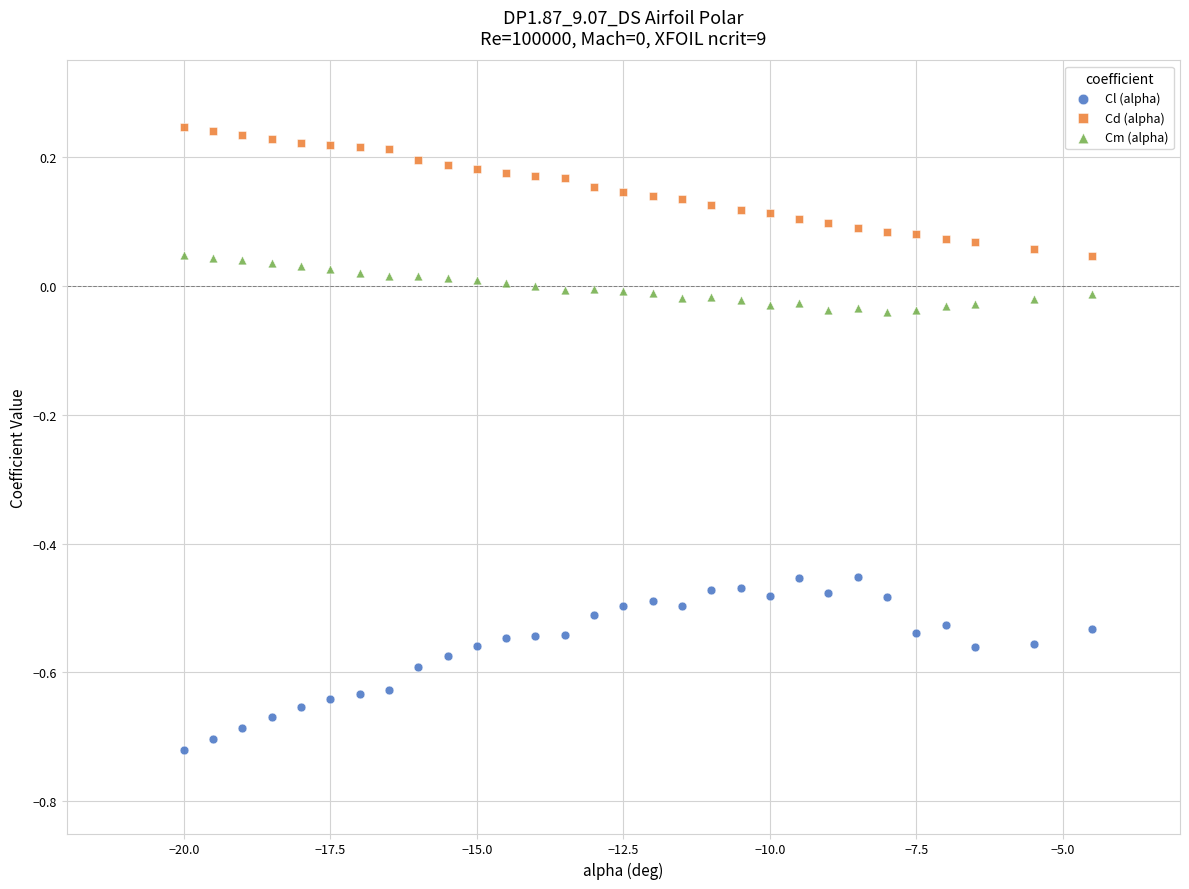

Which series contains the highest Y value?

Cd (alpha)